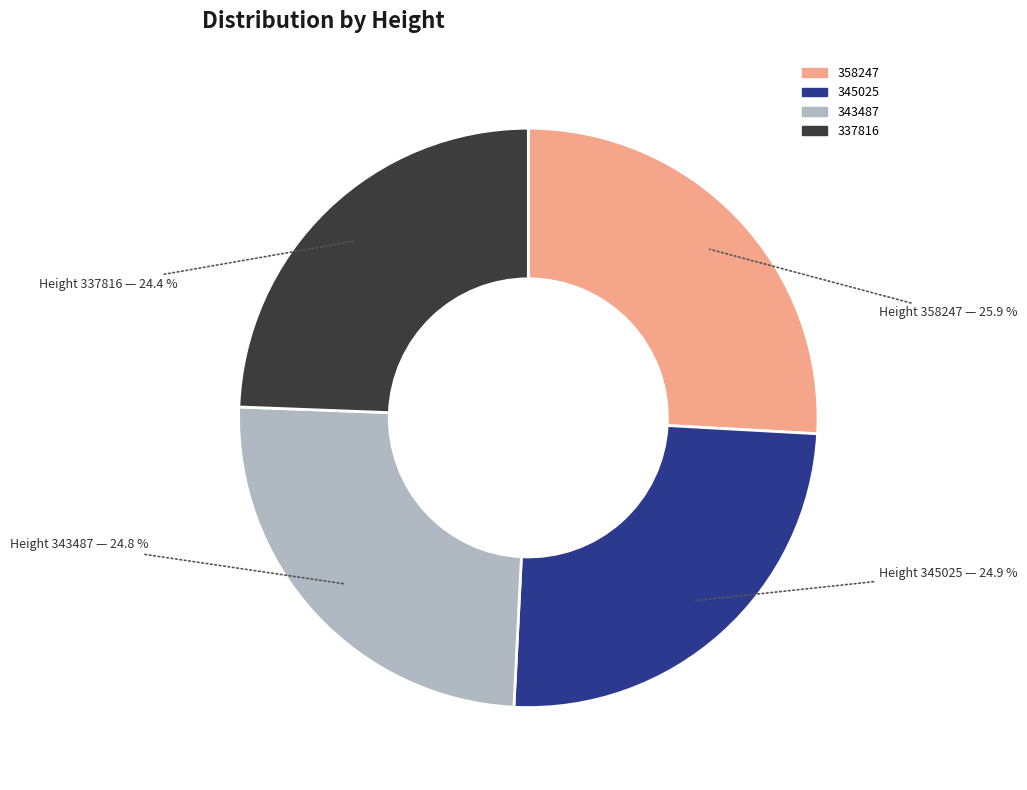

Is 345025 the majority of the pie?

No